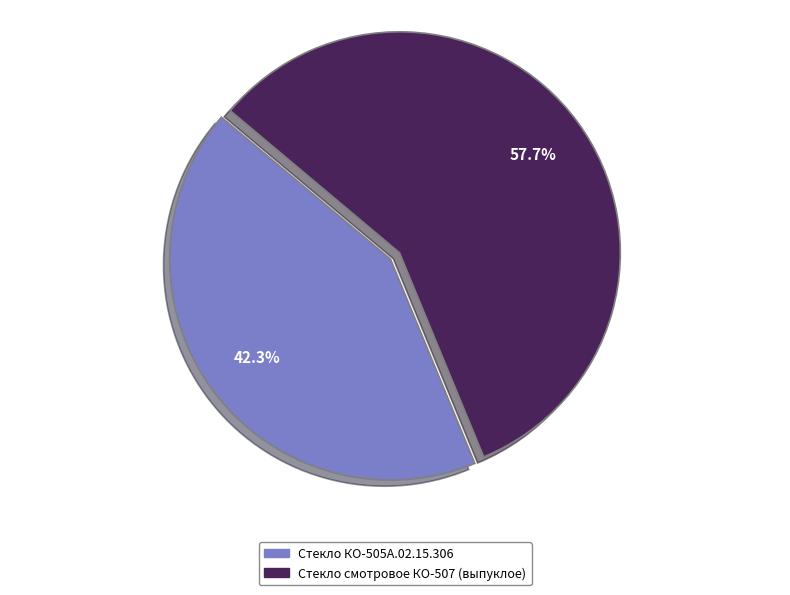

What is the smallest slice in the pie chart?

Стекло КО-505А.02.15.306